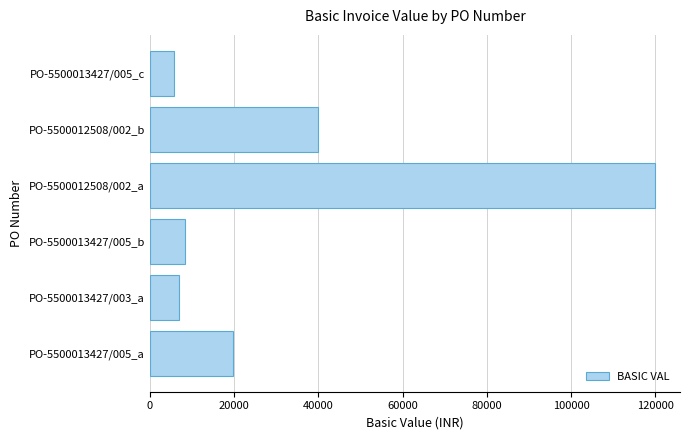

At which category does the chart reach its peak across all series?

PO-5500012508/002_a